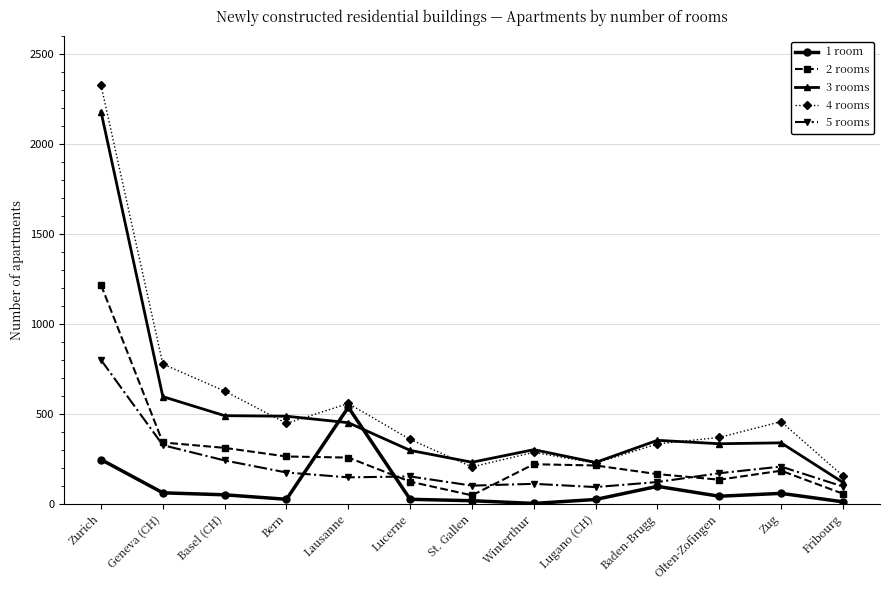

How many data points in 1 room are less than 42?

6